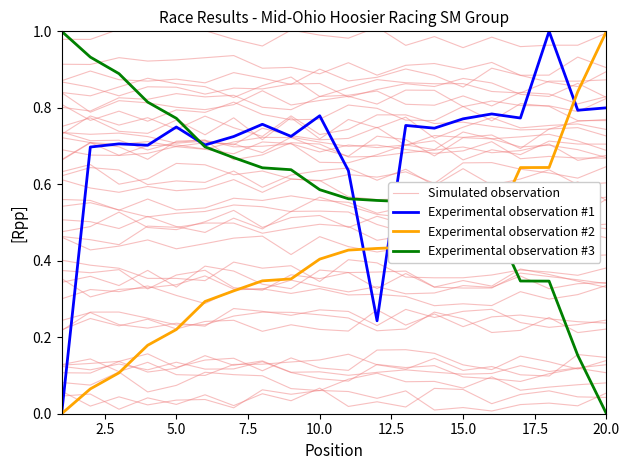

The Experimental observation #2 series shows 0.4 at 10.0. True or false?

True